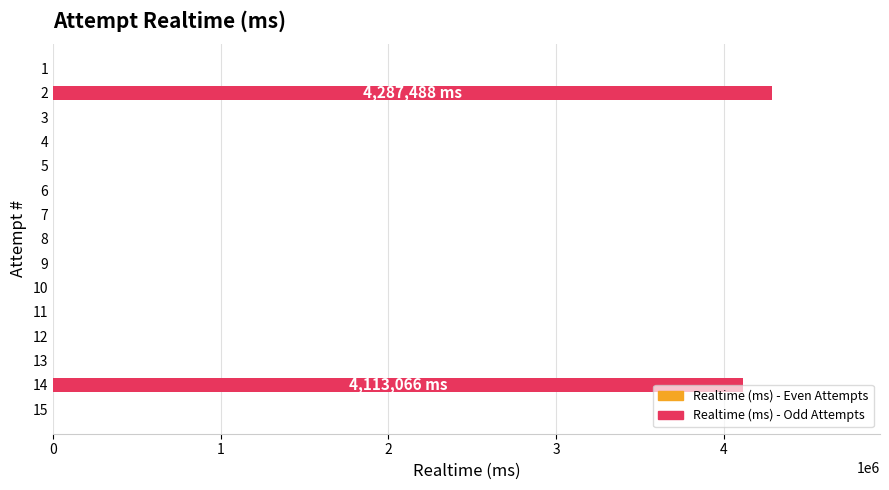

What is the maximum value shown in the chart?

4287488